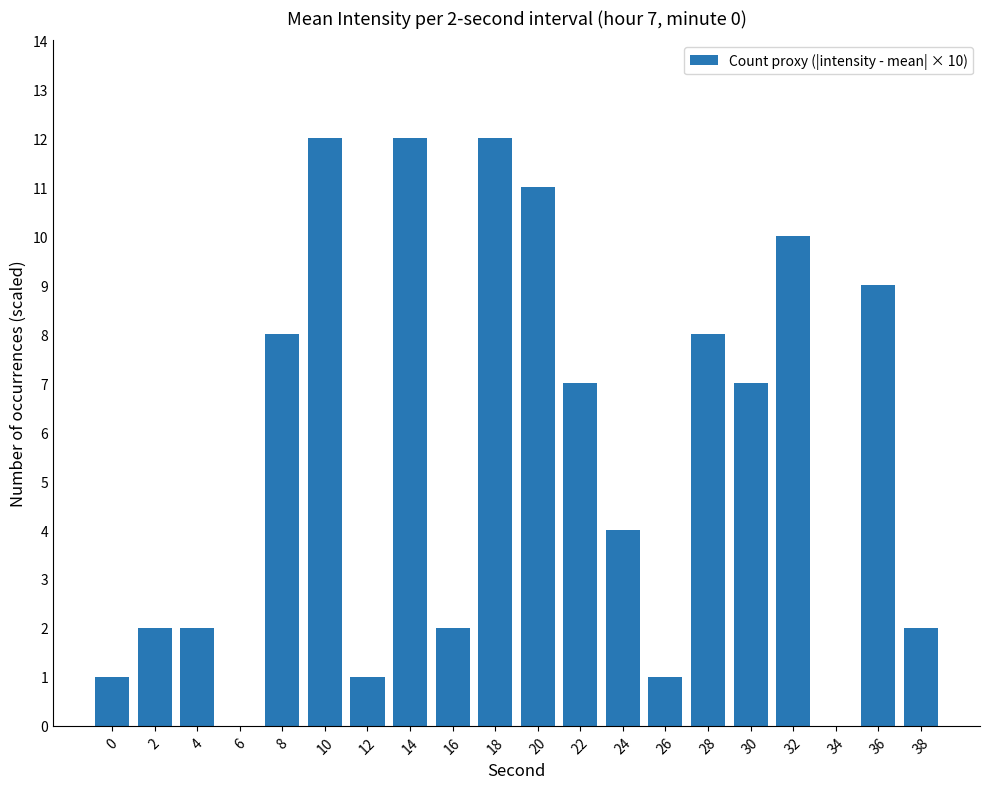

What is the change in value from 16 to 26?

-1